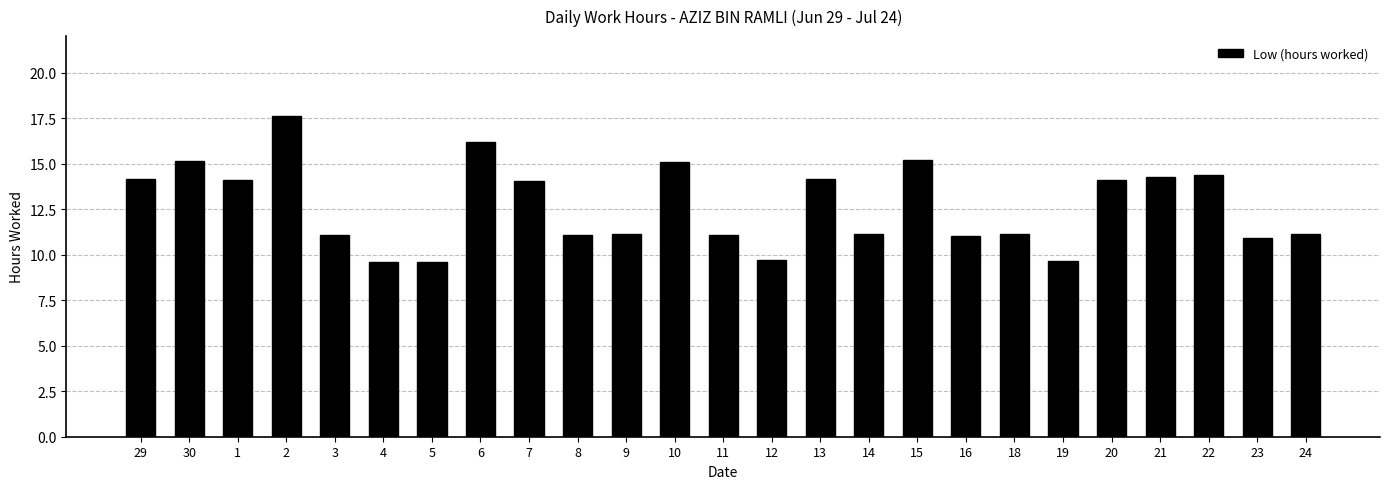

What is the value of the 10th bar from the left?

11.1